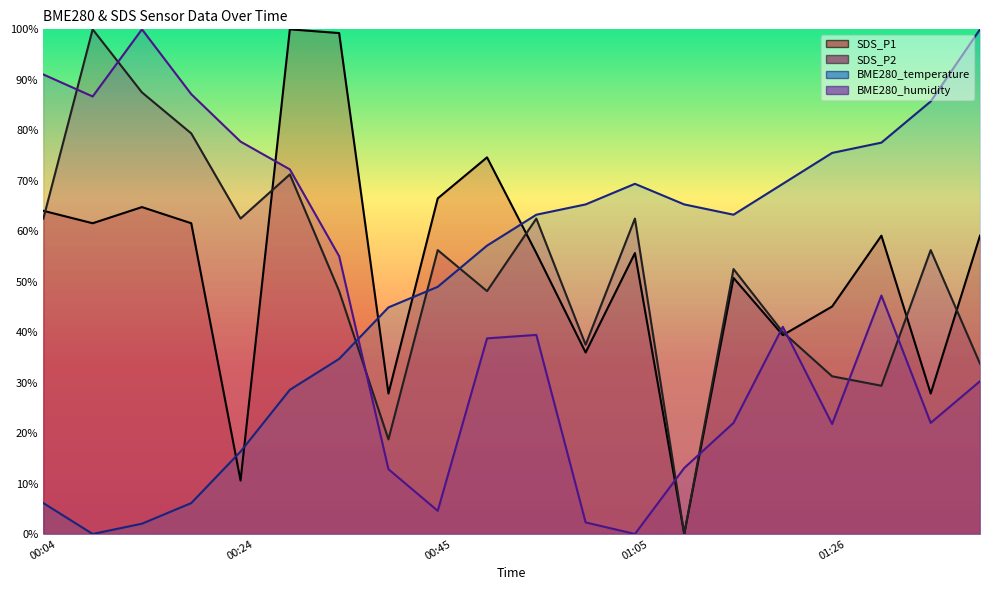

At which category is the sum across all series the highest?

00:29